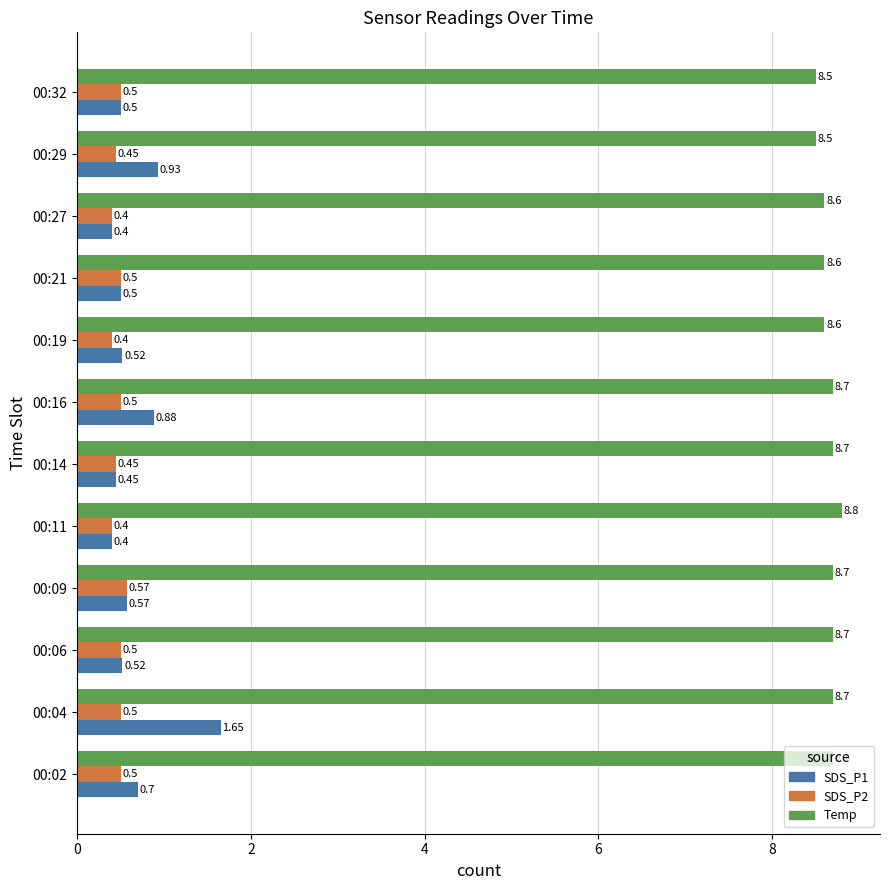

What is the difference between the SDS_P1 values at 00:16 and 00:11?

0.5